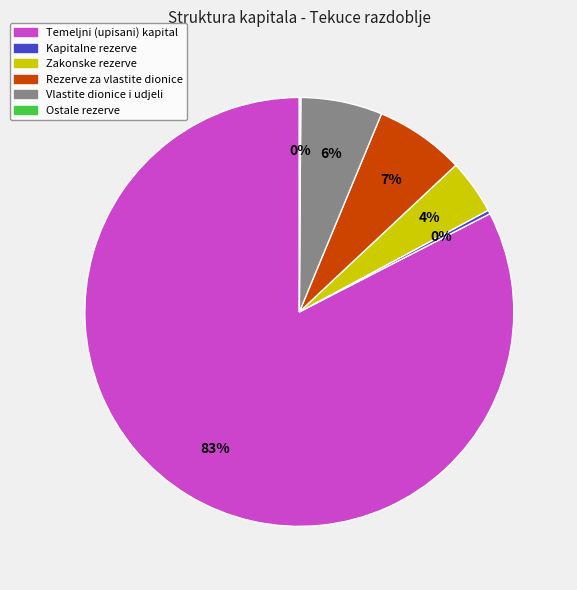

Is there a majority slice in this chart?

Yes